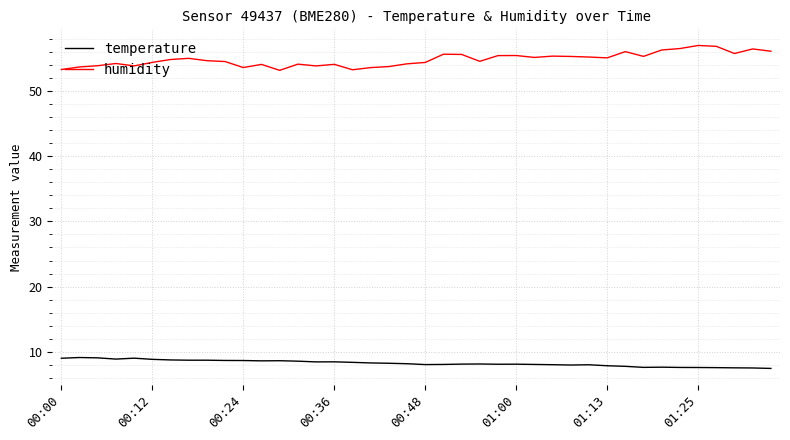

At how many categories does at least one series exceed 38?

40